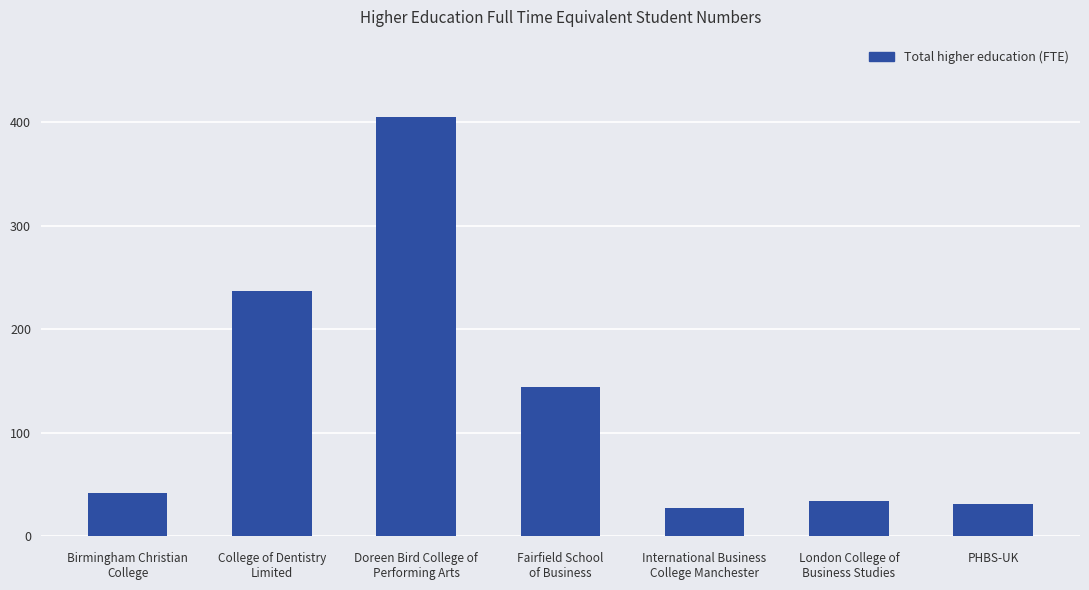

What is the average value?

131